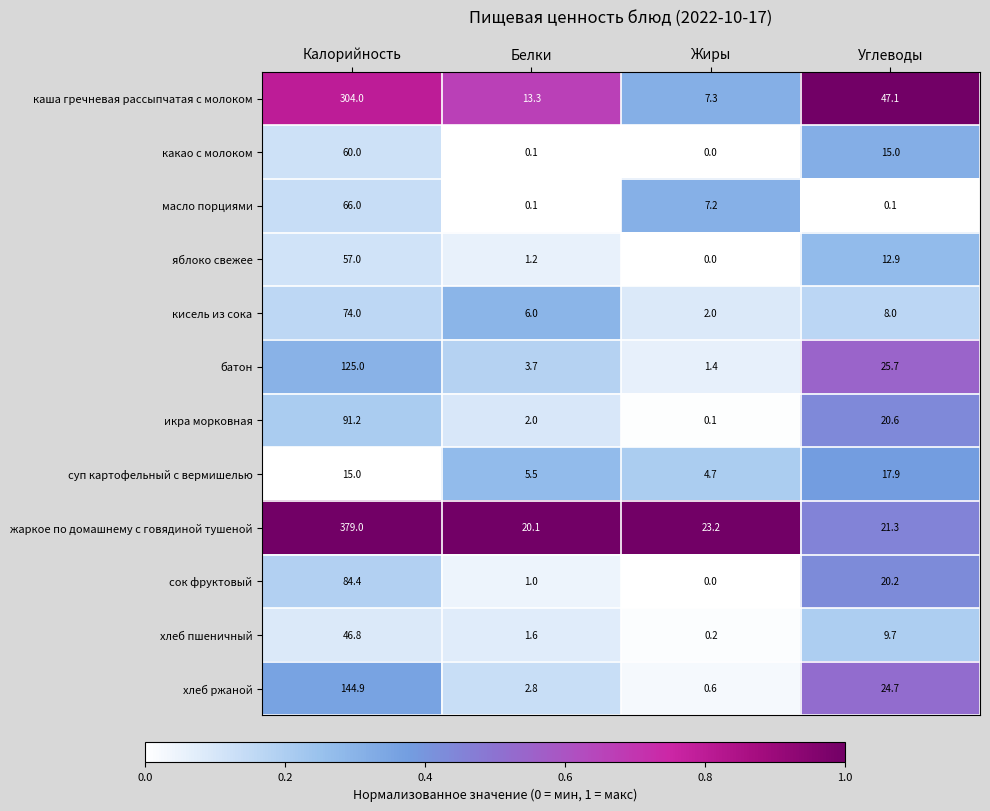

What is the highest value of the кисель из сока series?

74.0